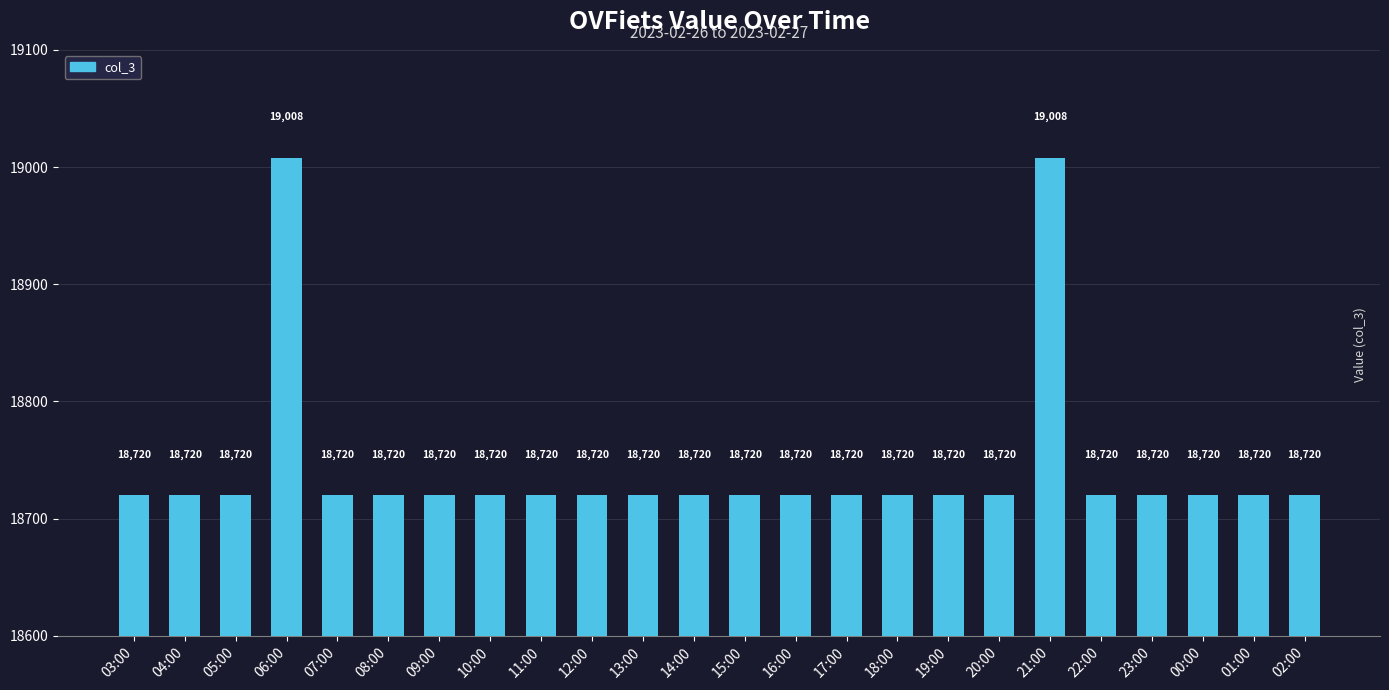

Which has a higher value, 21:00 or 10:00?

21:00